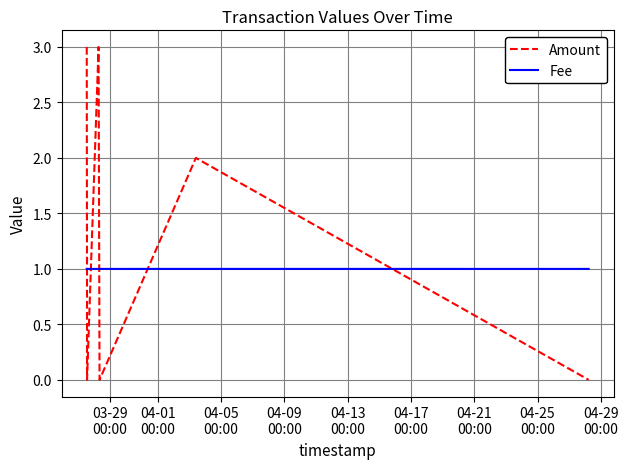

Which series has the largest total across all categories?

Amount